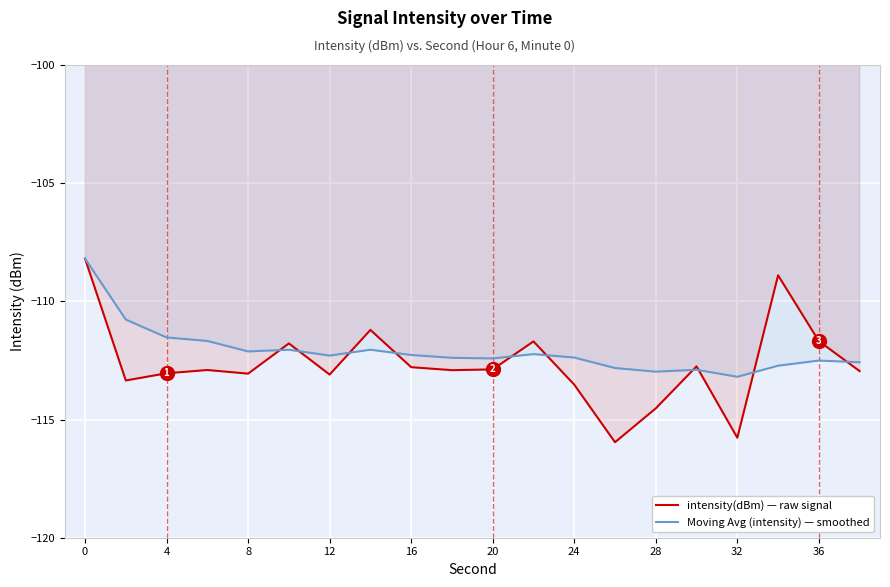

At which label does Moving Avg (intensity) — smoothed first exceed -112?

0